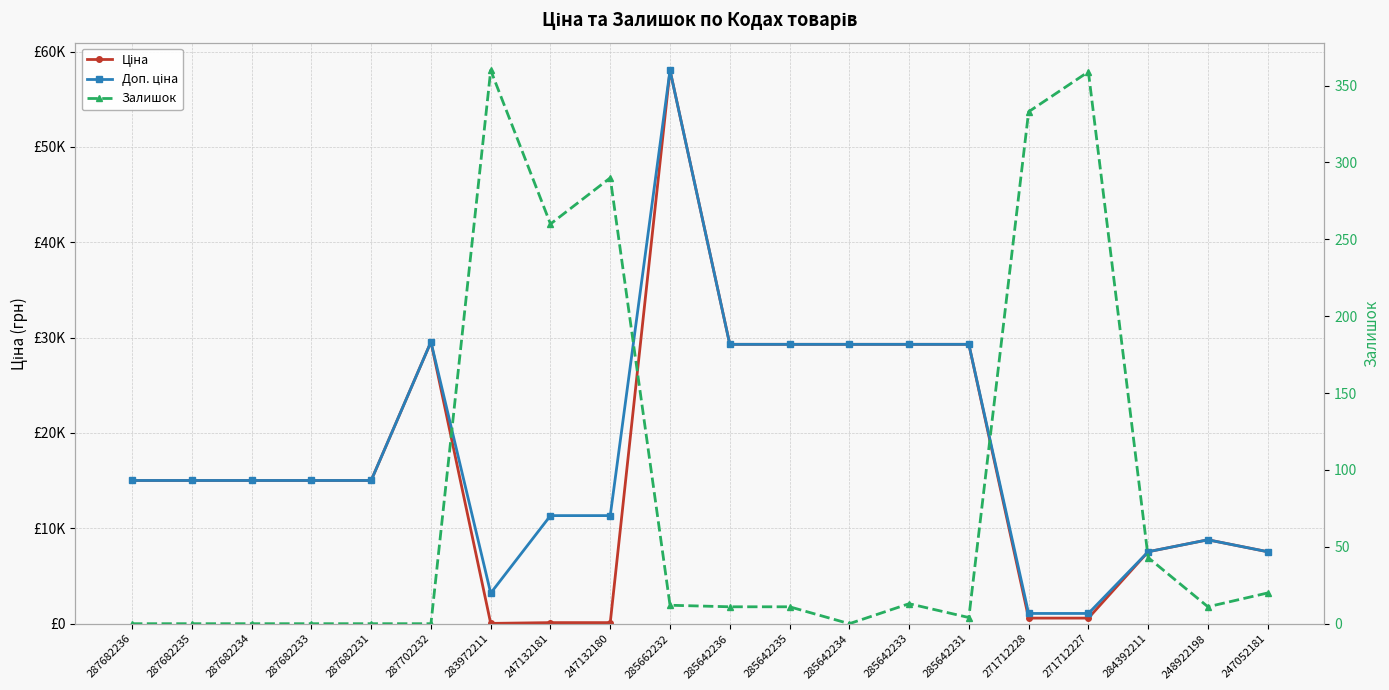

What position from the right is 285642236?

10